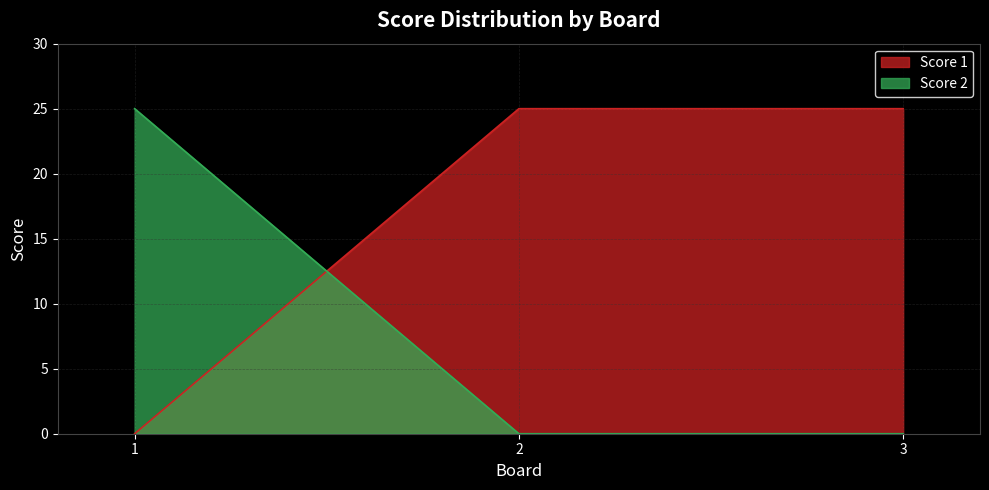

Reading left to right, list all the values displayed in this chart.

Score 1: 1=0	2=25	3=25
Score 2: 1=25	2=0	3=0